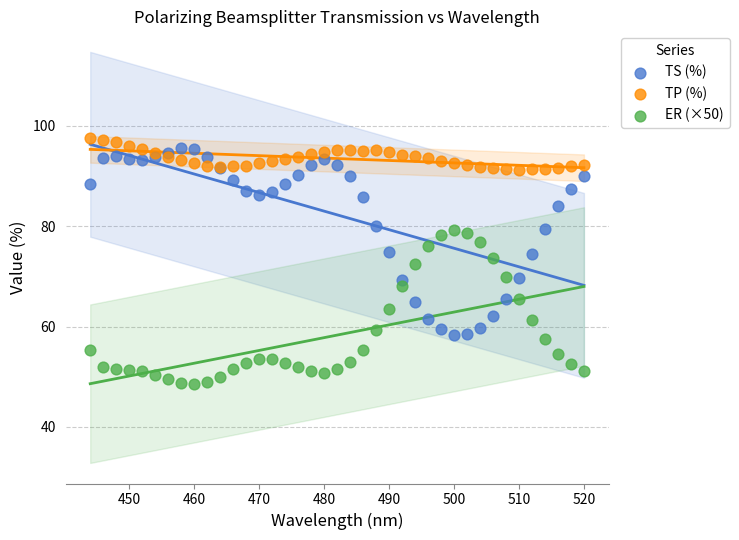

Which series contains the highest Y value?

TP (%)